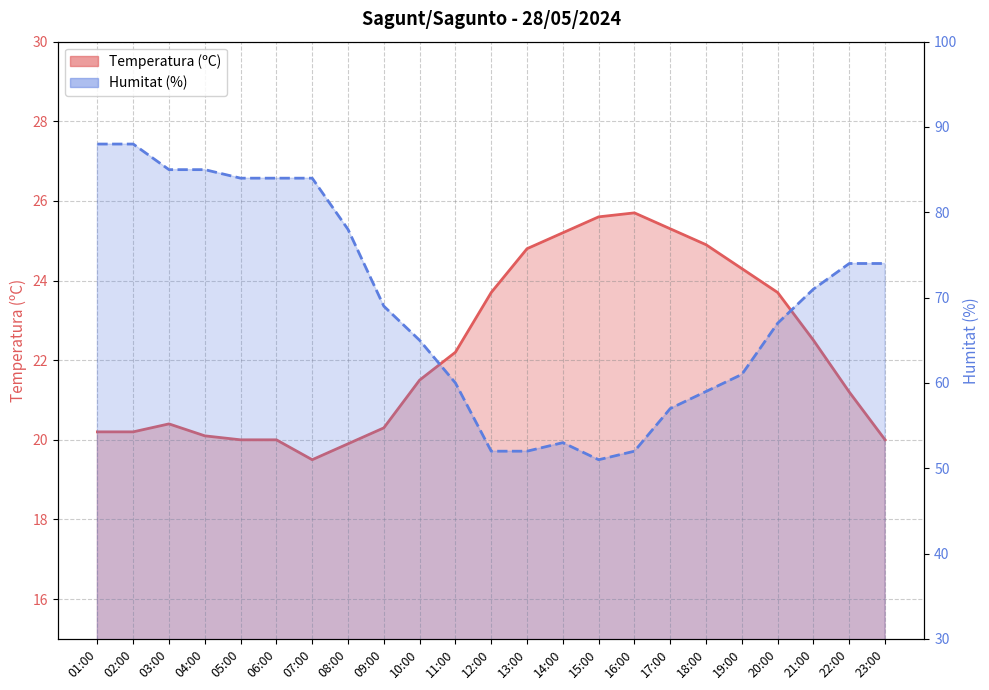

Reading left to right, extract all data points from this chart.

Temperatura (ºC): 01:00=20.2	02:00=20.2	03:00=20.4	04:00=20.1	05:00=20.0	06:00=20.0	07:00=19.5	08:00=19.9	09:00=20.3	10:00=21.5	11:00=22.2	12:00=23.7	13:00=24.8	14:00=25.2	15:00=25.6	16:00=25.7	17:00=25.3	18:00=24.9	19:00=24.3	20:00=23.7	21:00=22.5	22:00=21.2	23:00=20.0
Humitat (%): 01:00=88.0	02:00=88.0	03:00=85.0	04:00=85.0	05:00=84.0	06:00=84.0	07:00=84.0	08:00=78.0	09:00=69.0	10:00=65.0	11:00=60.0	12:00=52.0	13:00=52.0	14:00=53.0	15:00=51.0	16:00=52.0	17:00=57.0	18:00=59.0	19:00=61.0	20:00=67.0	21:00=71.0	22:00=74.0	23:00=74.0